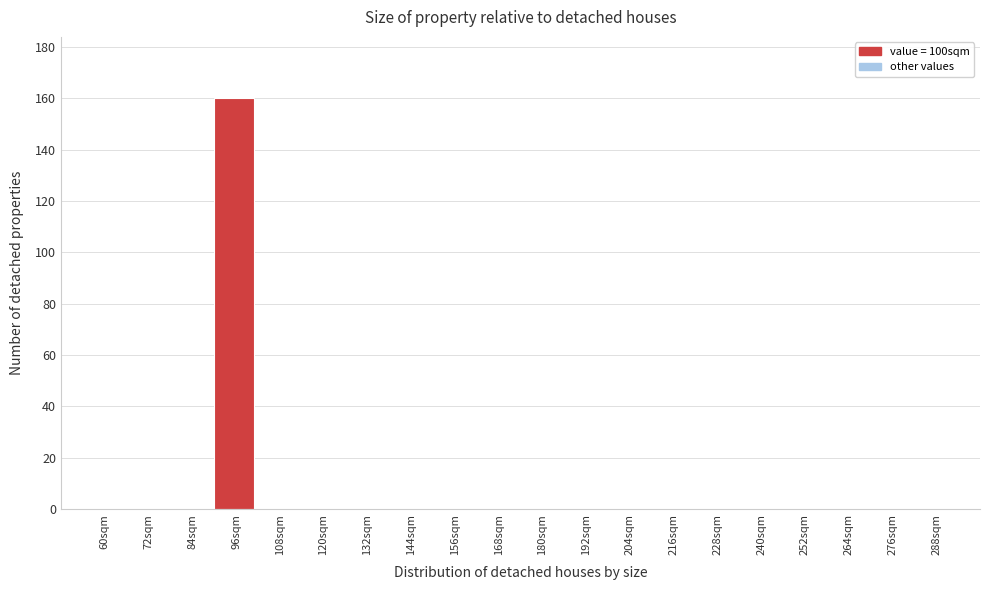

Reading right to left, extract all data points from this chart.

288sqm=0	276sqm=0	264sqm=0	252sqm=0	240sqm=0	228sqm=0	216sqm=0	204sqm=0	192sqm=0	180sqm=0	168sqm=0	156sqm=0	144sqm=0	132sqm=0	120sqm=0	108sqm=0	96sqm=160	84sqm=0	72sqm=0	60sqm=0